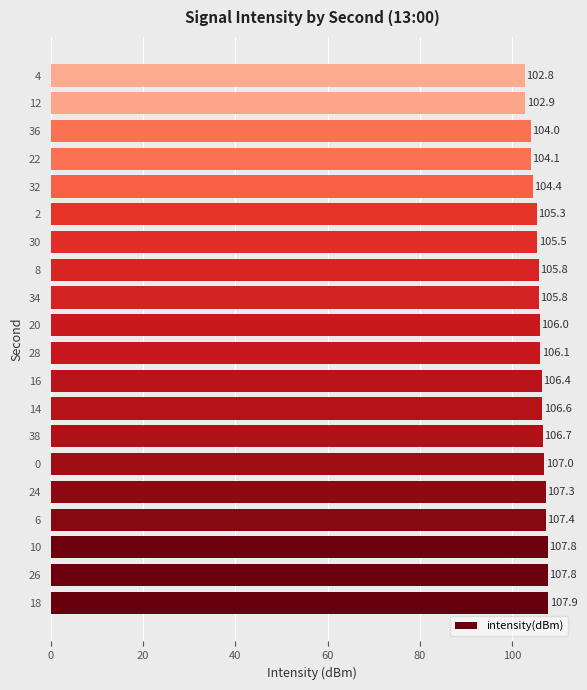

True or false: the data shows 21.9 at 4.

False